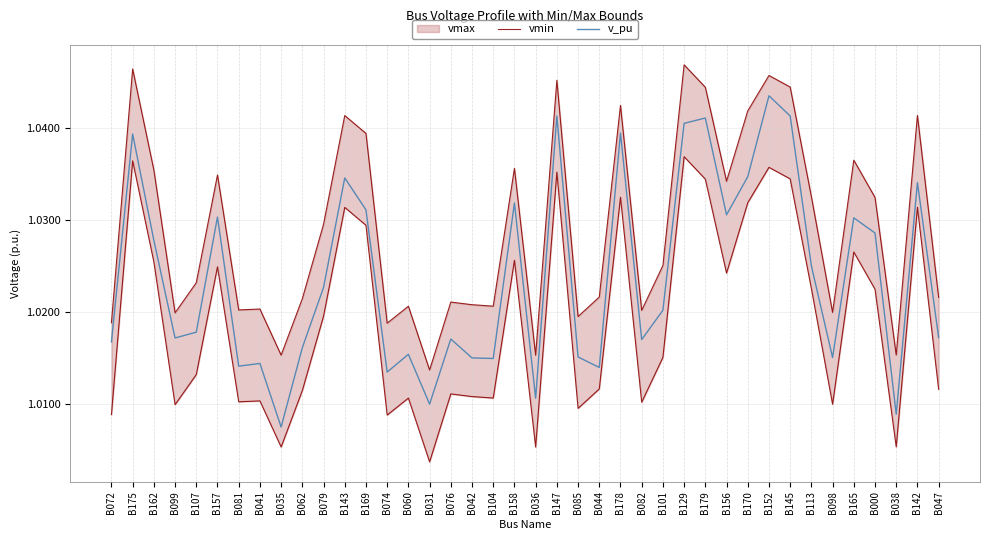

At which category does v_pu reach its first local peak?

B175